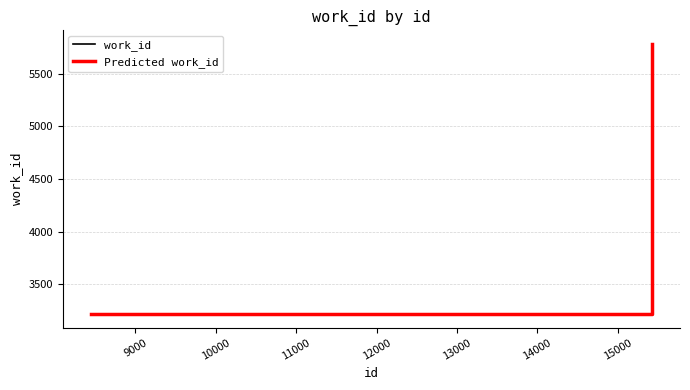

What is the value of the 1st point from the left?

3216